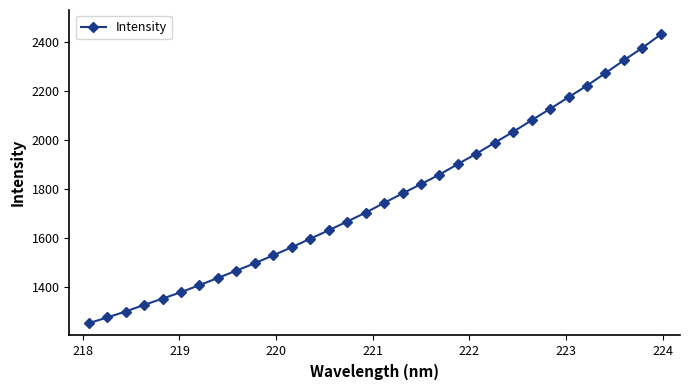

What is the maximum value shown in the chart?

2431.2